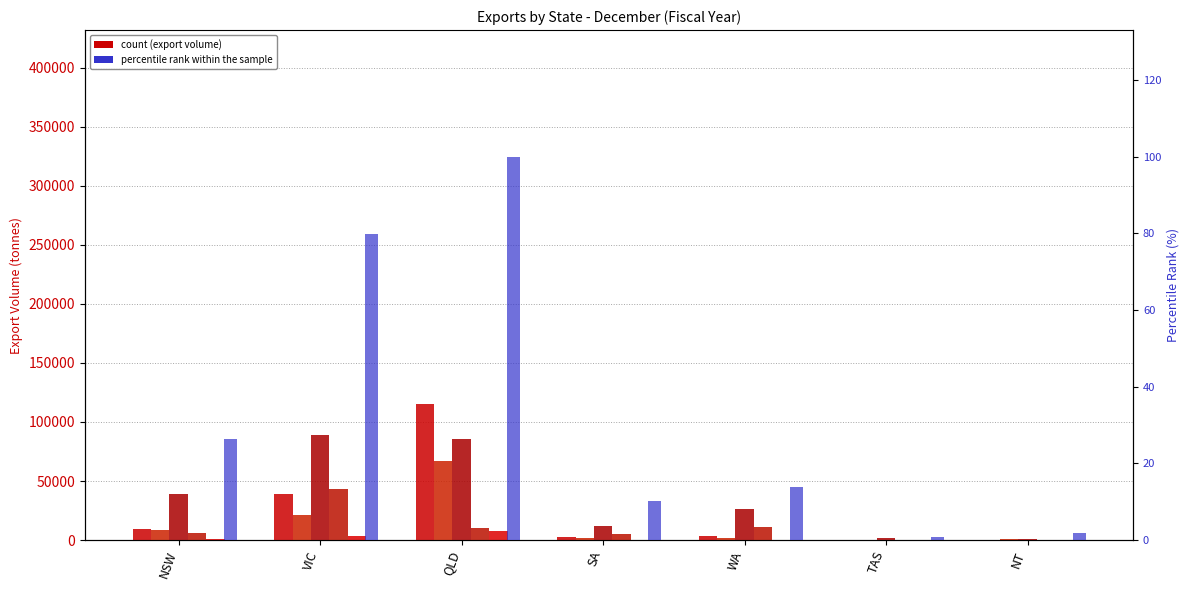

What is the label of the 2nd bar from the right?

TAS